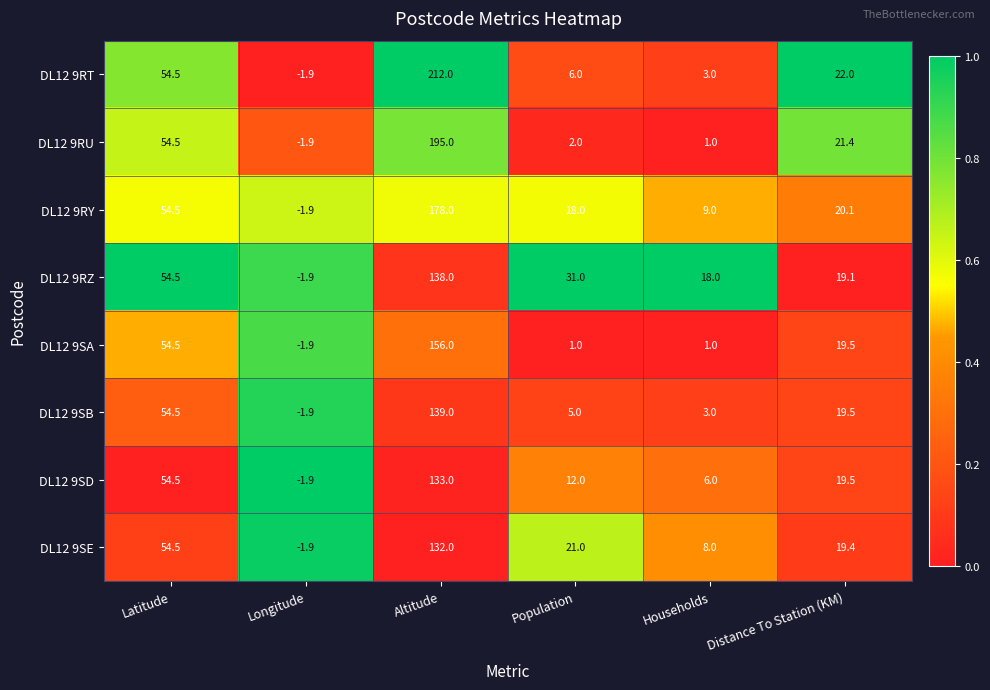

Which series has the widest spread of values?

DL12 9RT